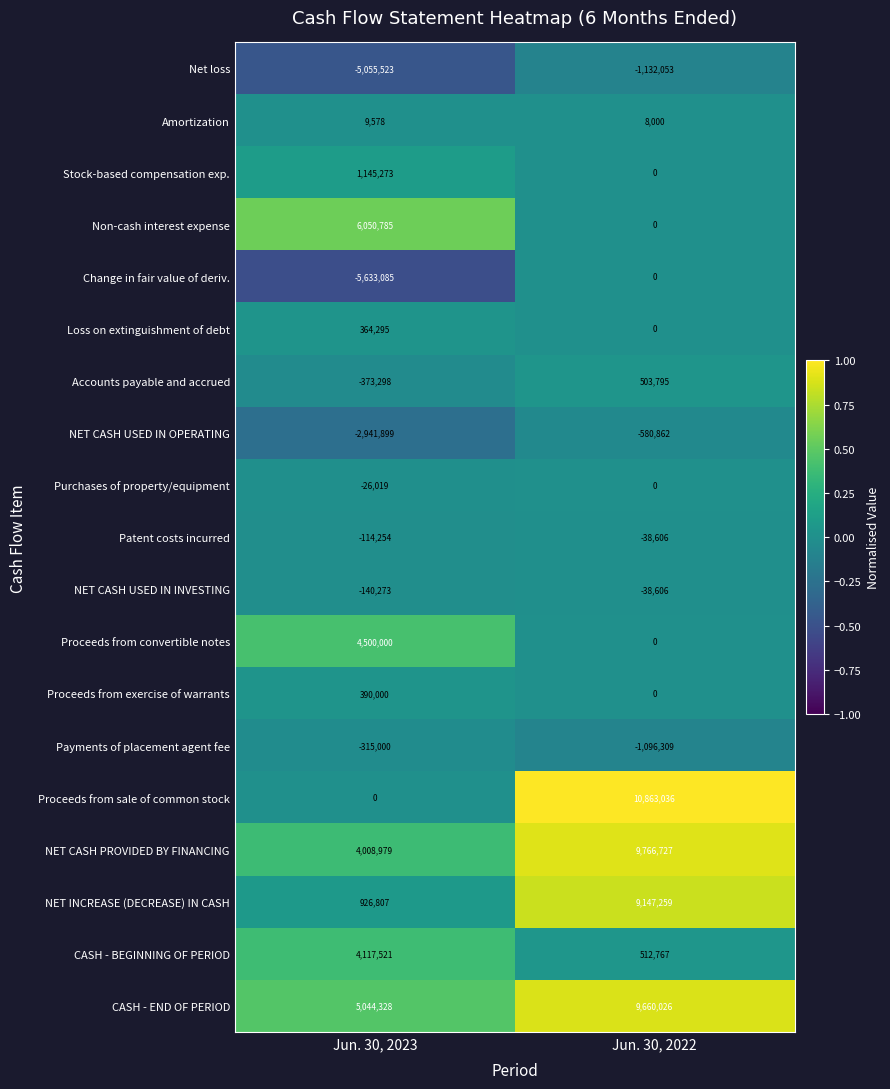

The Payments of placement agent fee series shows -1096309 at Jun. 30, 2022. True or false?

True